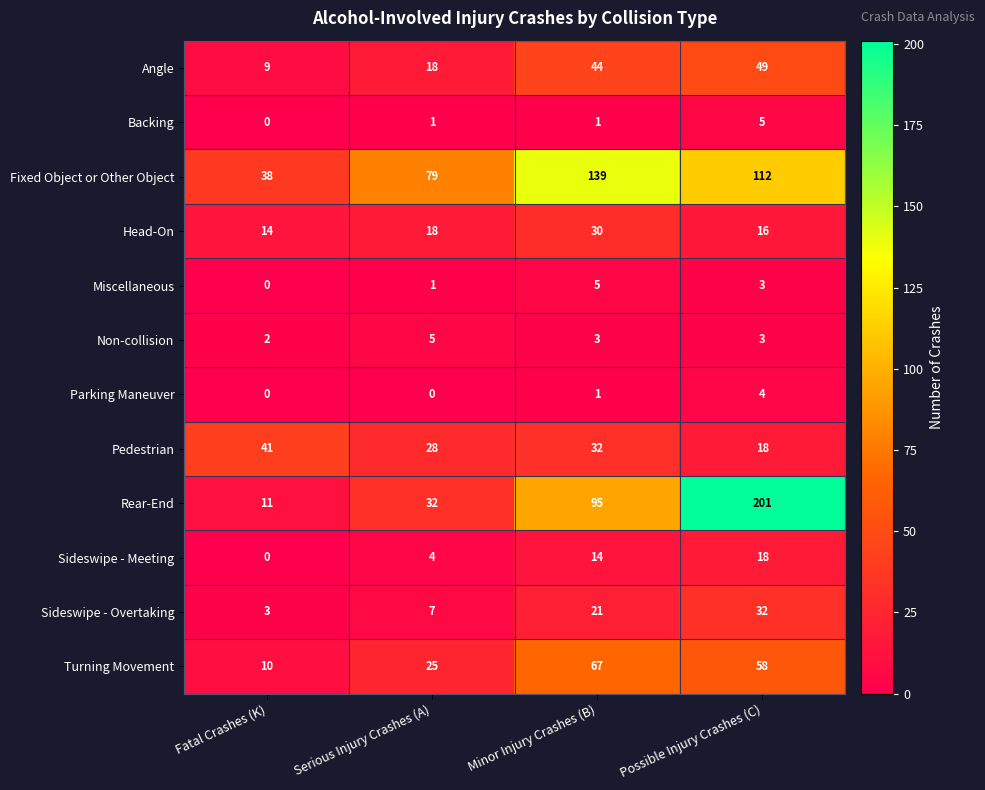

What is the difference between the maximum and minimum values in the Non-collision series?

3